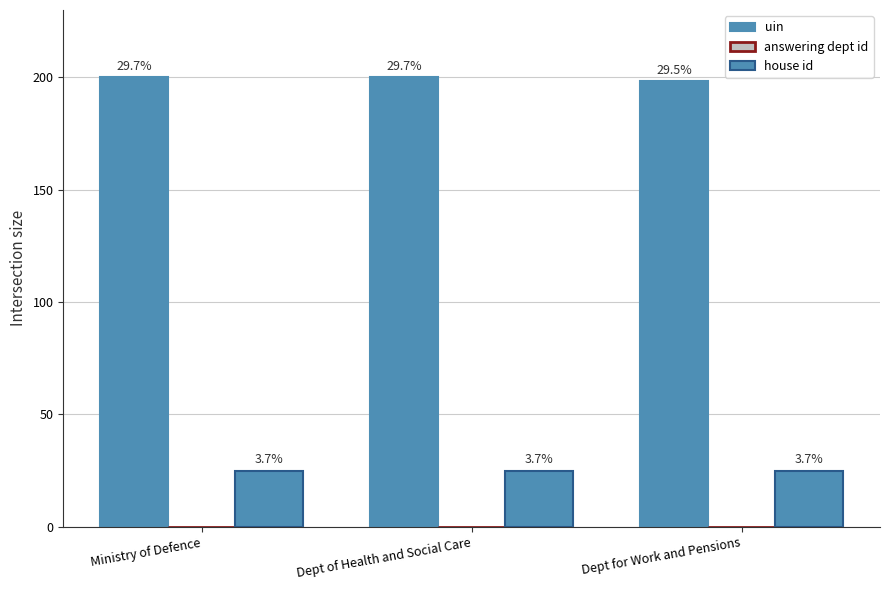

What is the sum of all answering dept id values?

0.2